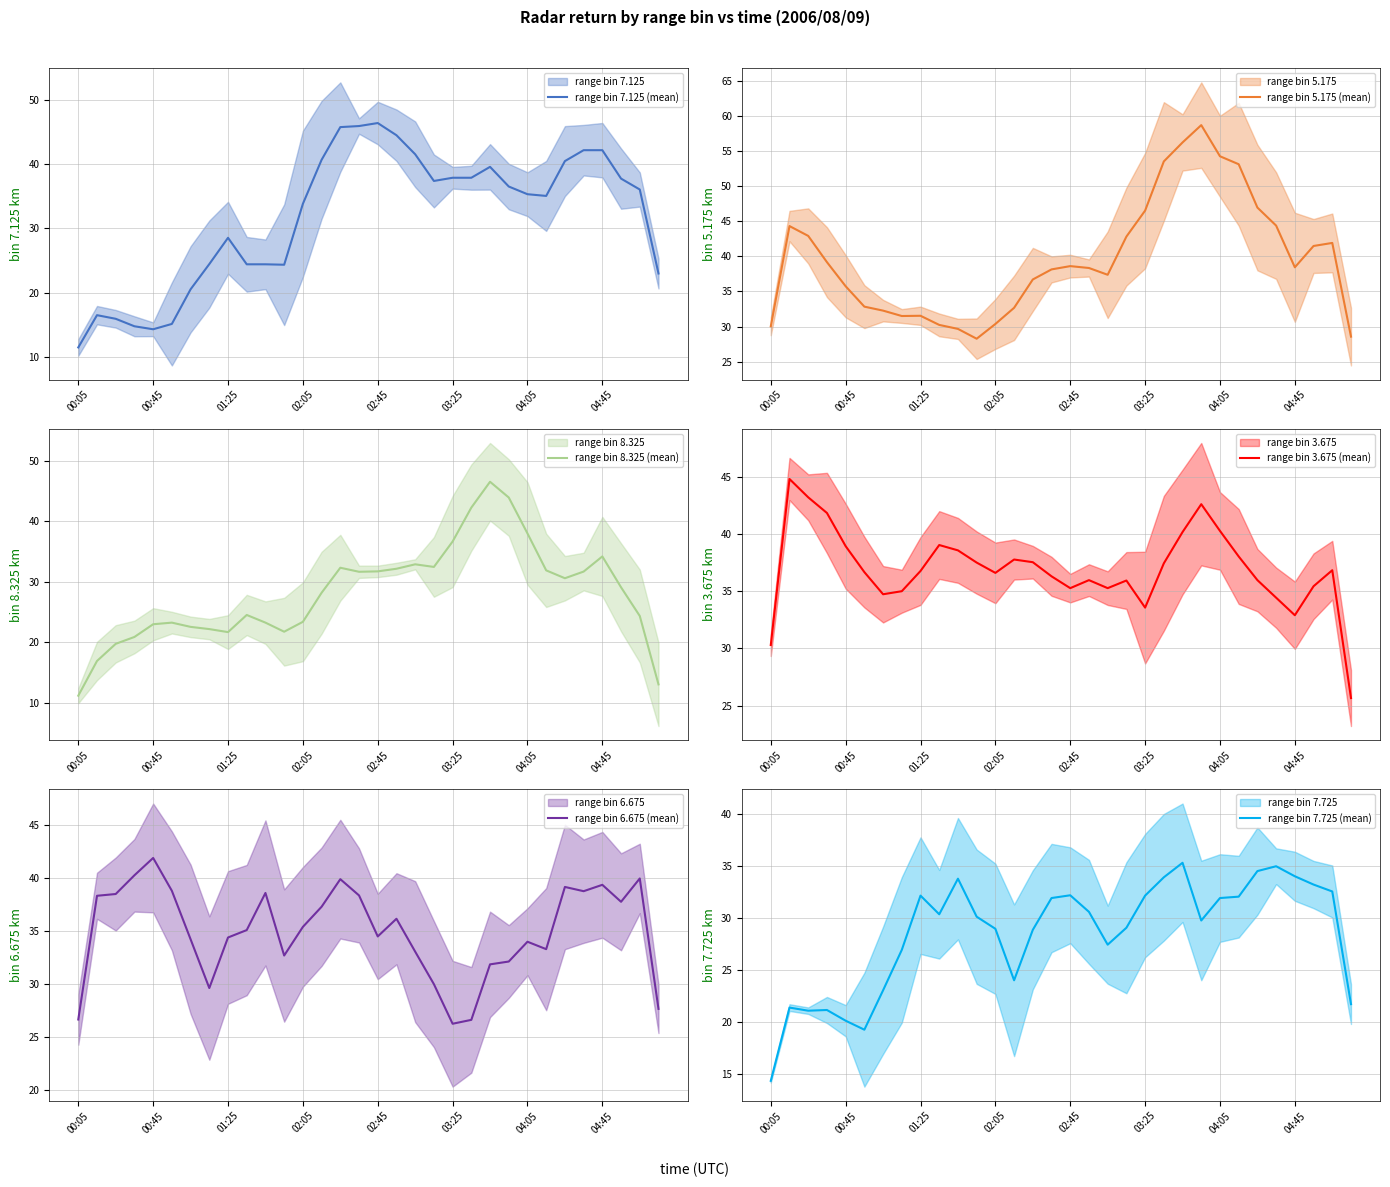

List the series in order of their peak value, highest first.

range bin 5.175 (mean), range bin 8.325 (mean), range bin 7.125 (mean), range bin 3.675 (mean), range bin 6.675 (mean), range bin 7.725 (mean)